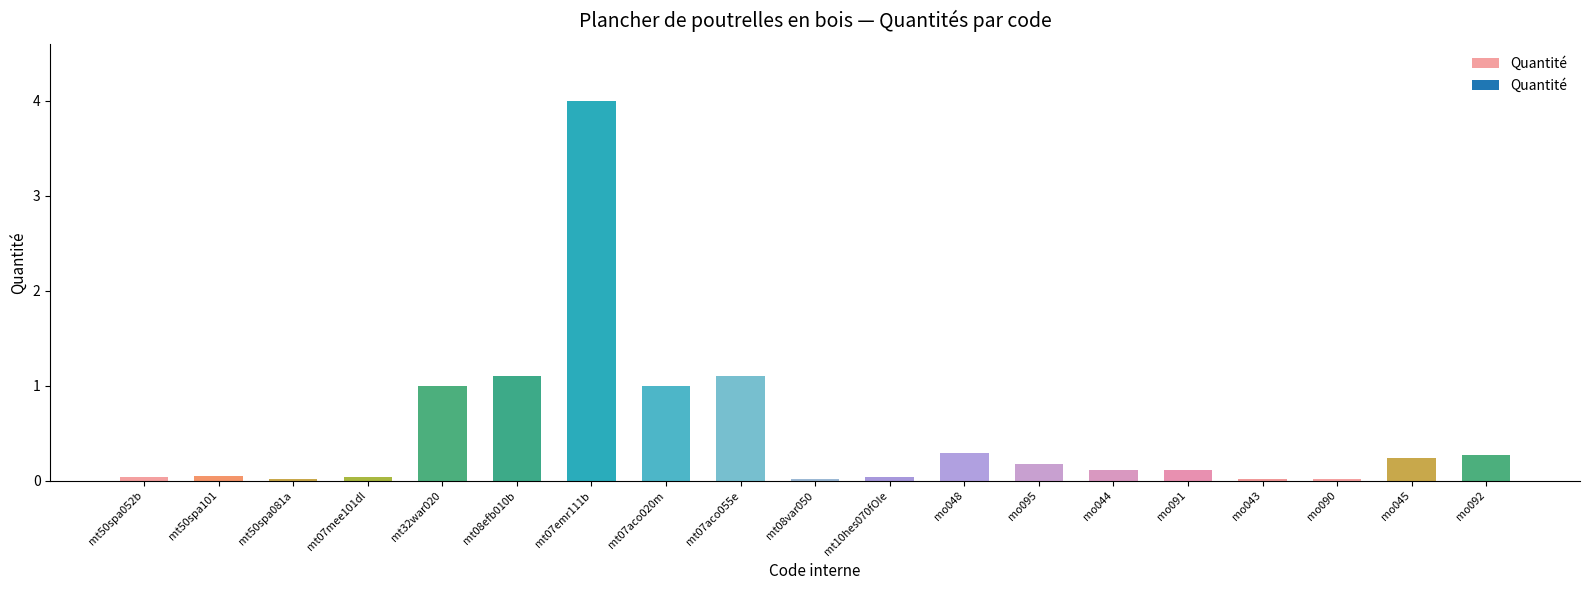

Are the bars horizontal?

No